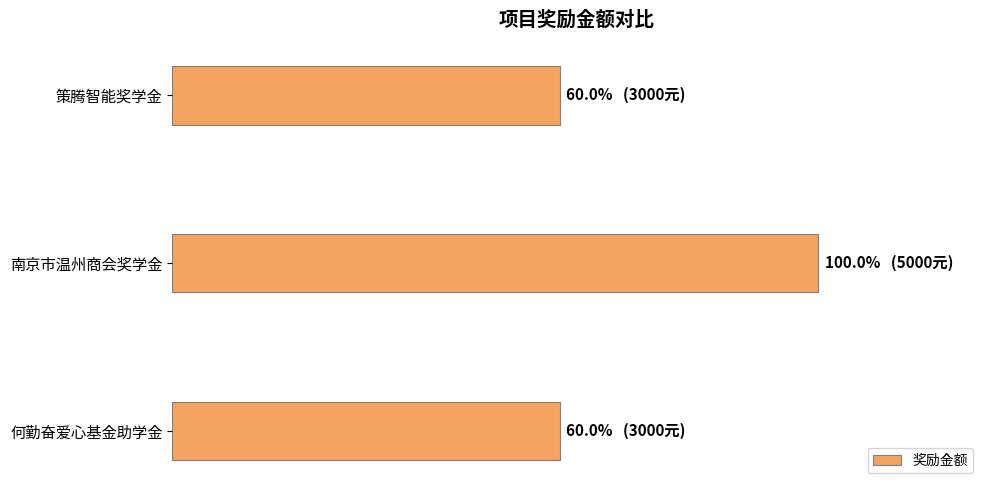

Does the chart contain any negative values?

No